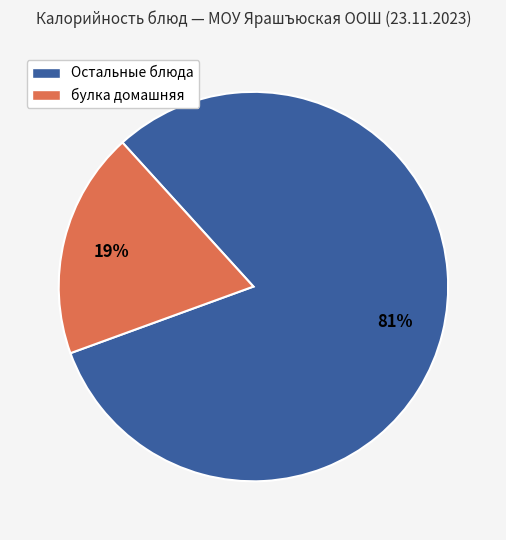

Is there any slice that represents more than half of the pie?

Yes